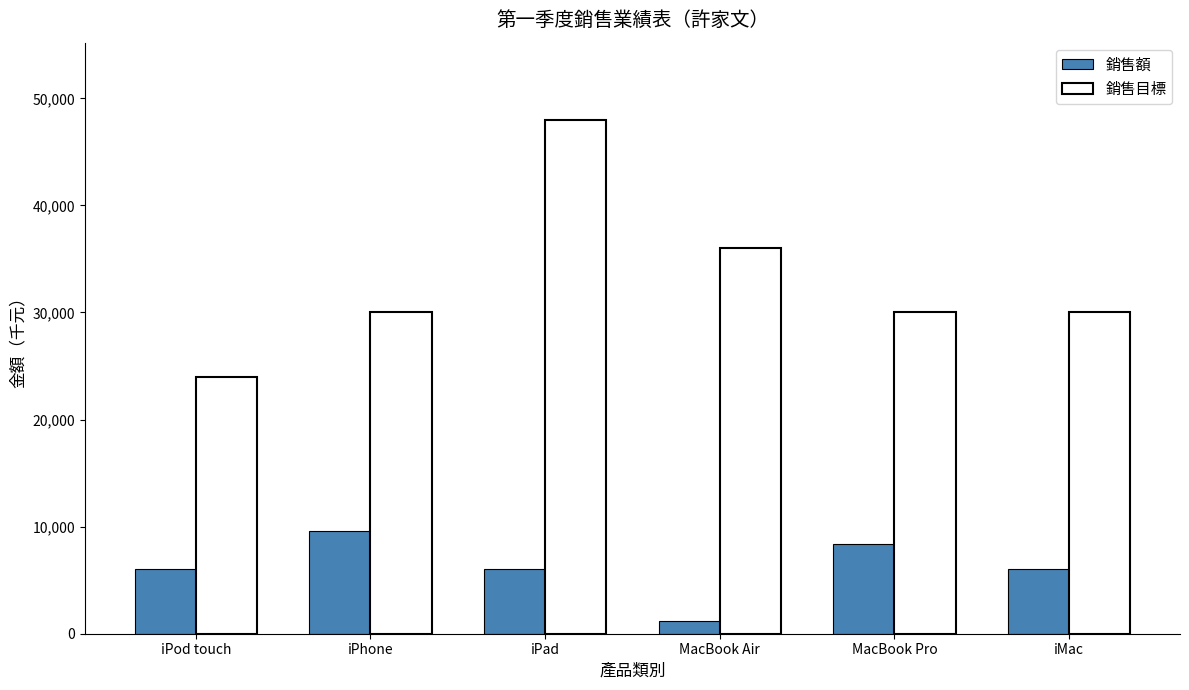

What is the total value across all series at iPad?

54000